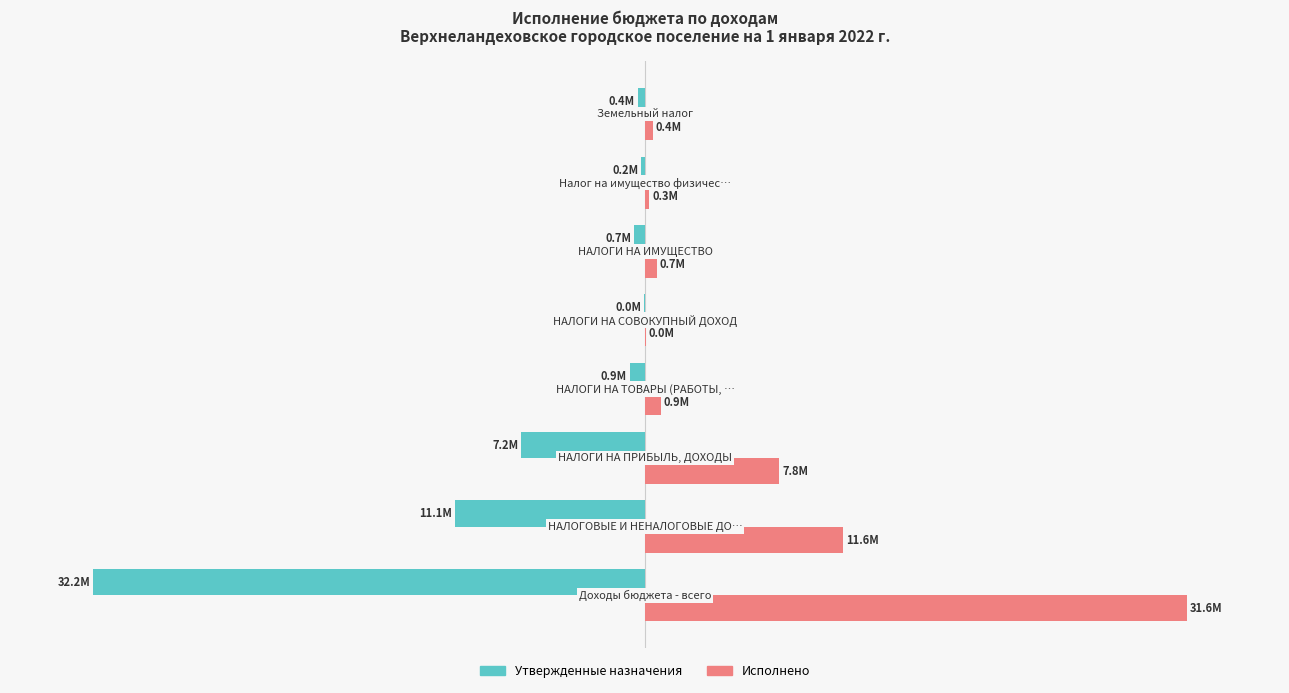

Which series has the largest range (max minus min)?

Утвержденные назначения